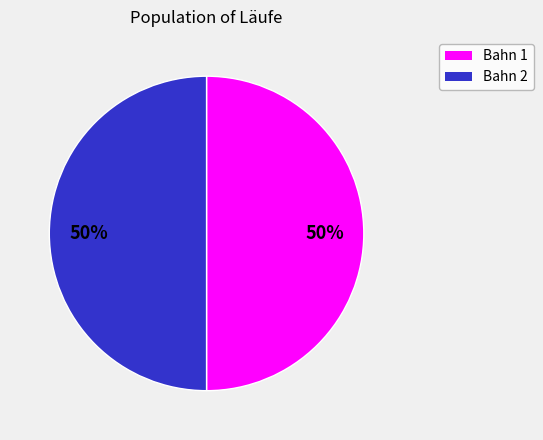

How many segments does this pie chart have?

2